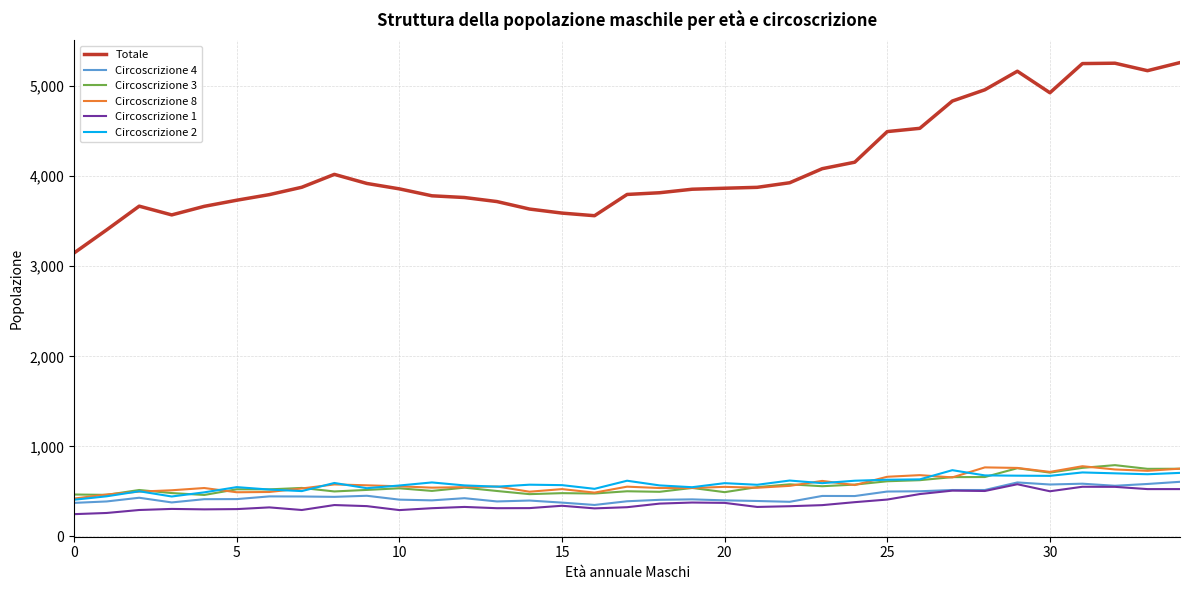

Which series has the largest total across all categories?

Totale